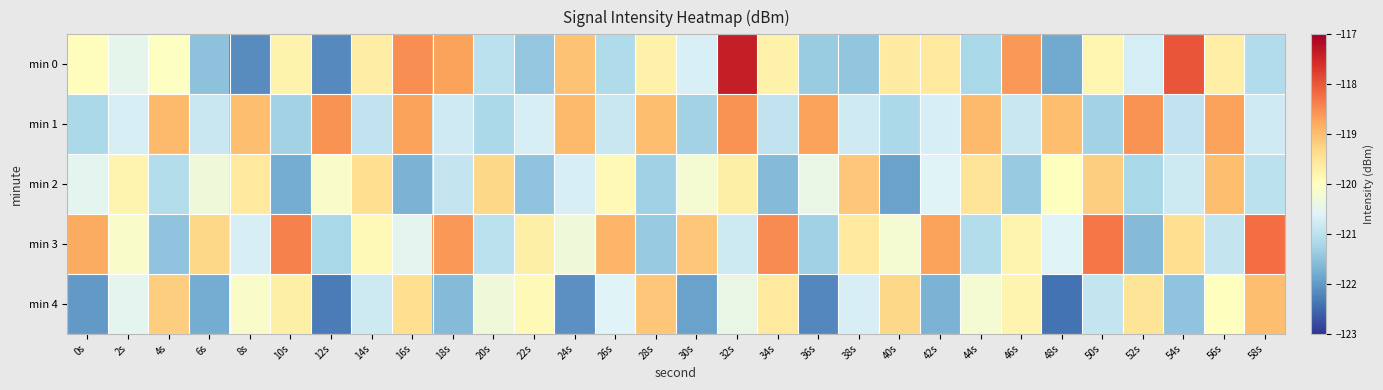

What is the total value across all series at 8s?

-601.5